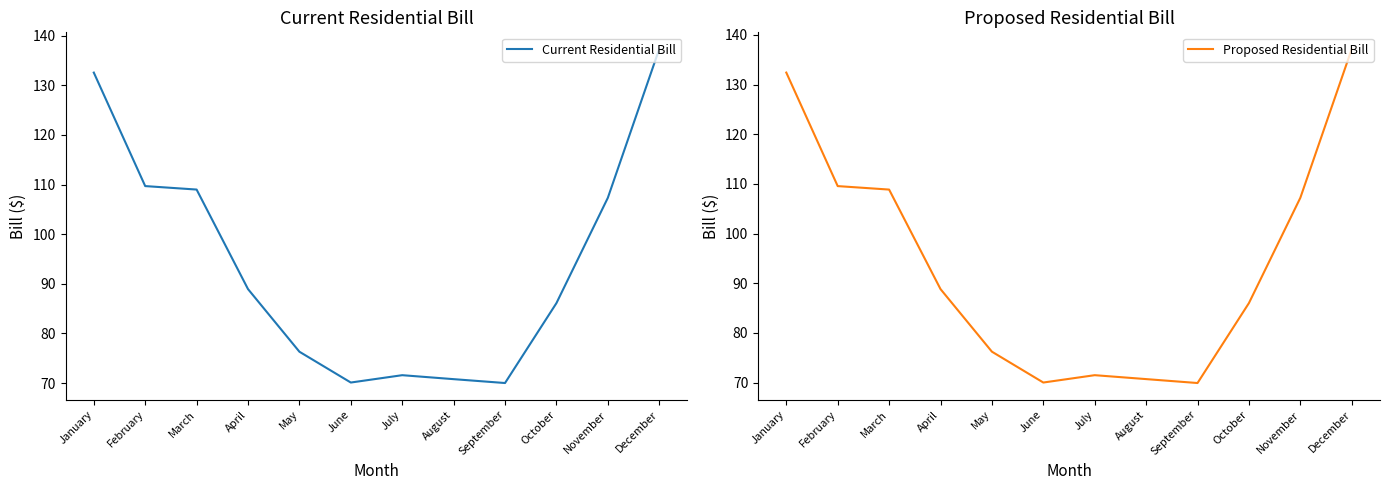

What are all the series names shown in the legend?

Current Residential Bill, Proposed Residential Bill